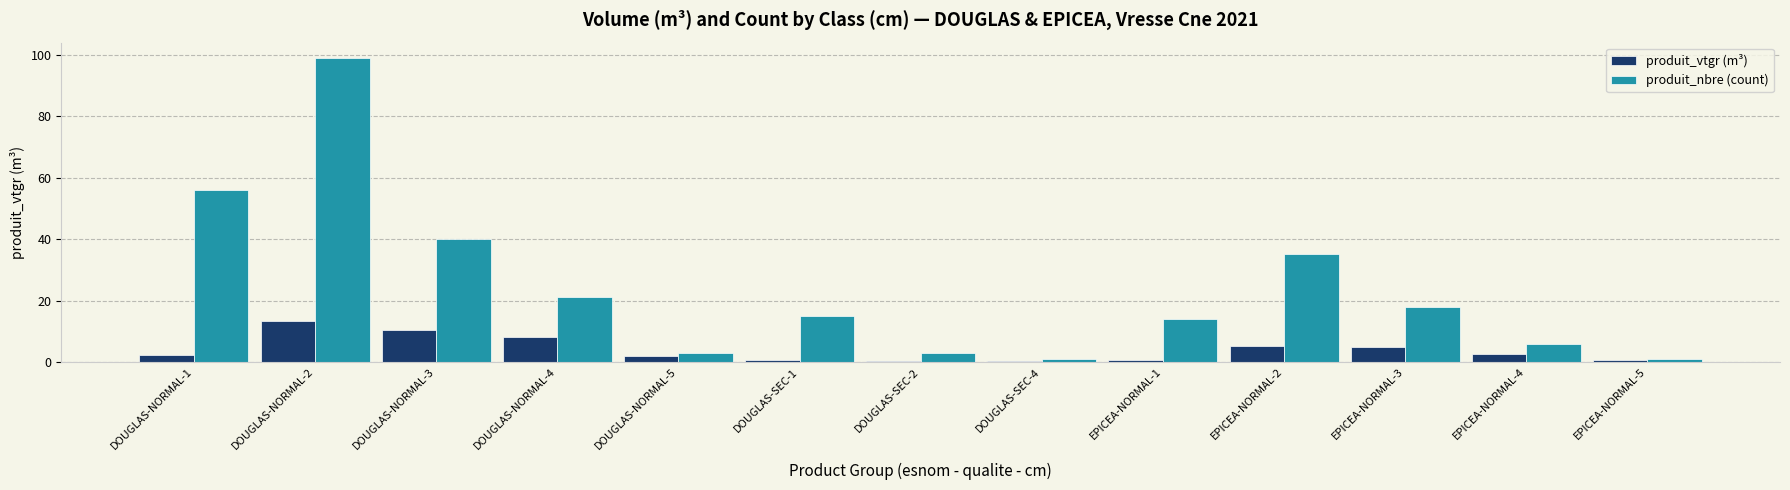

What are all the series names shown in the legend?

produit_vtgr (m³), produit_nbre (count)